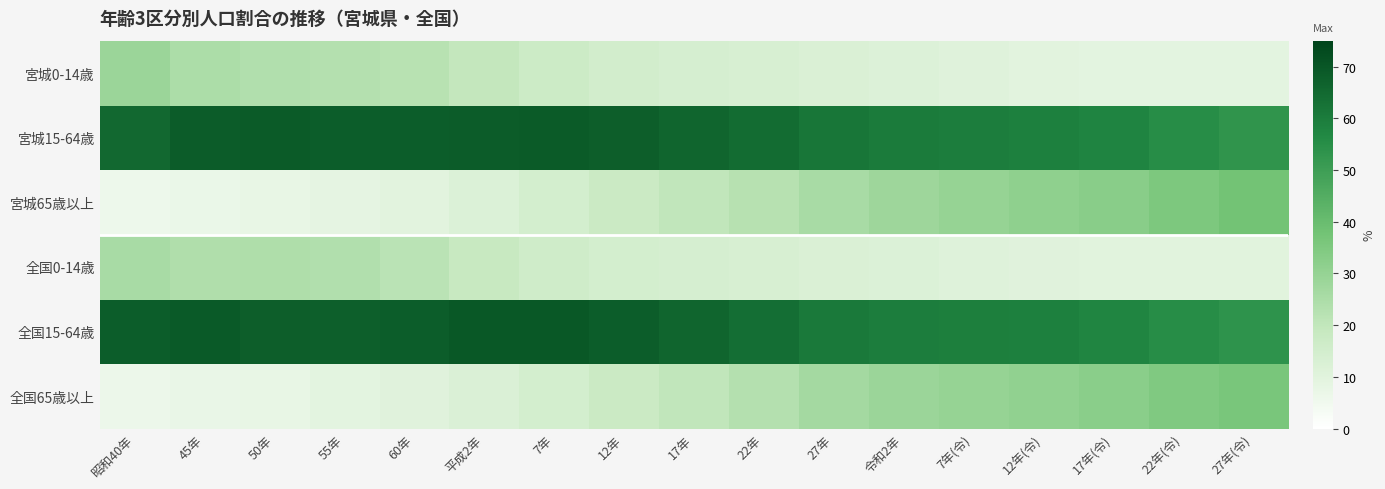

Which category has the highest value across all series?

平成2年